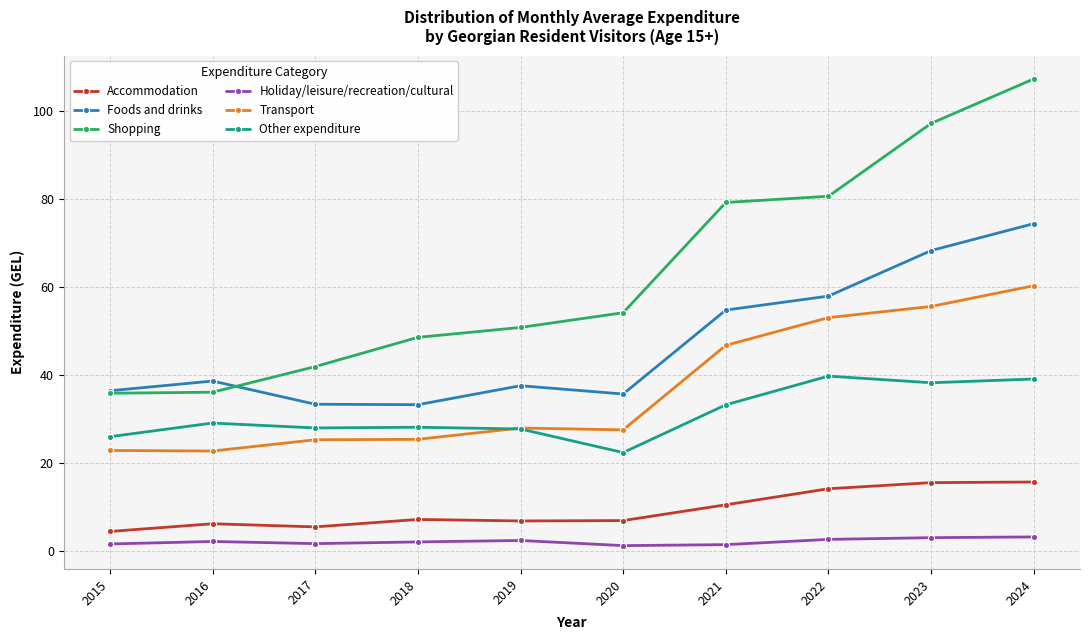

What is the maximum value shown in the chart?

107.2